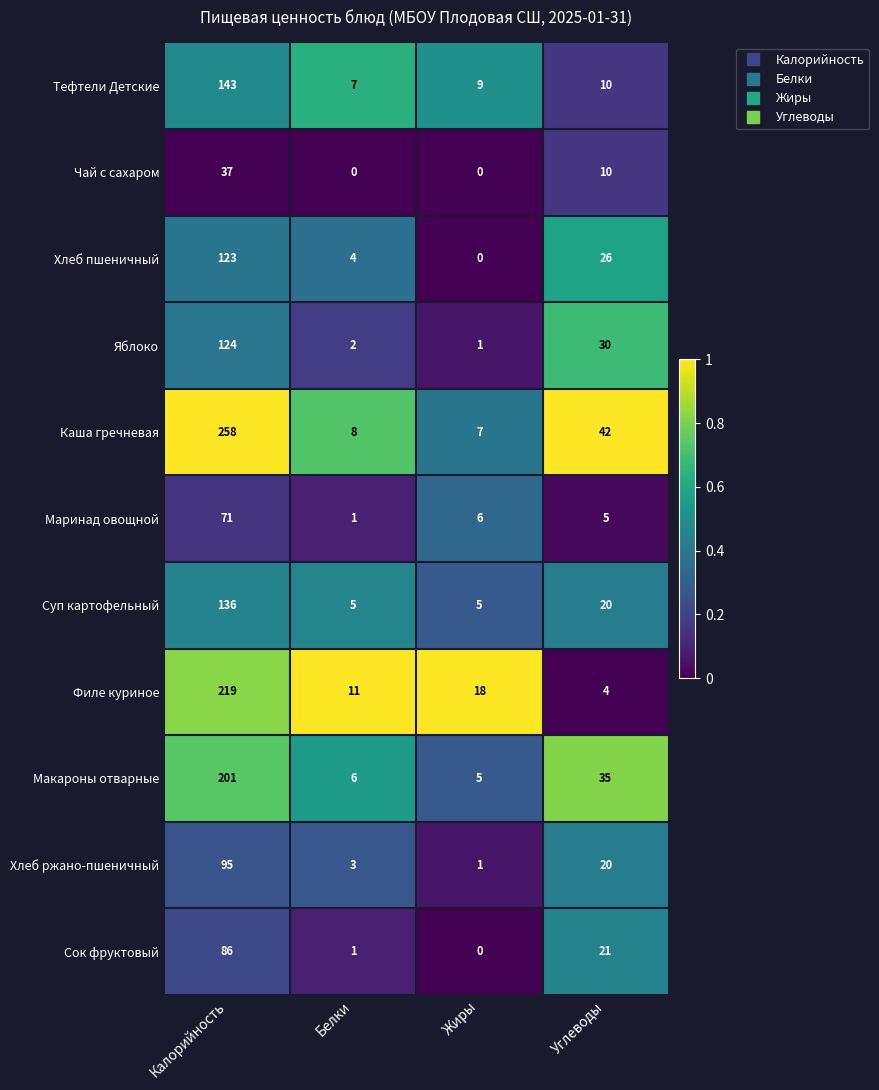

Which series has the largest total across all categories?

Каша гречневая